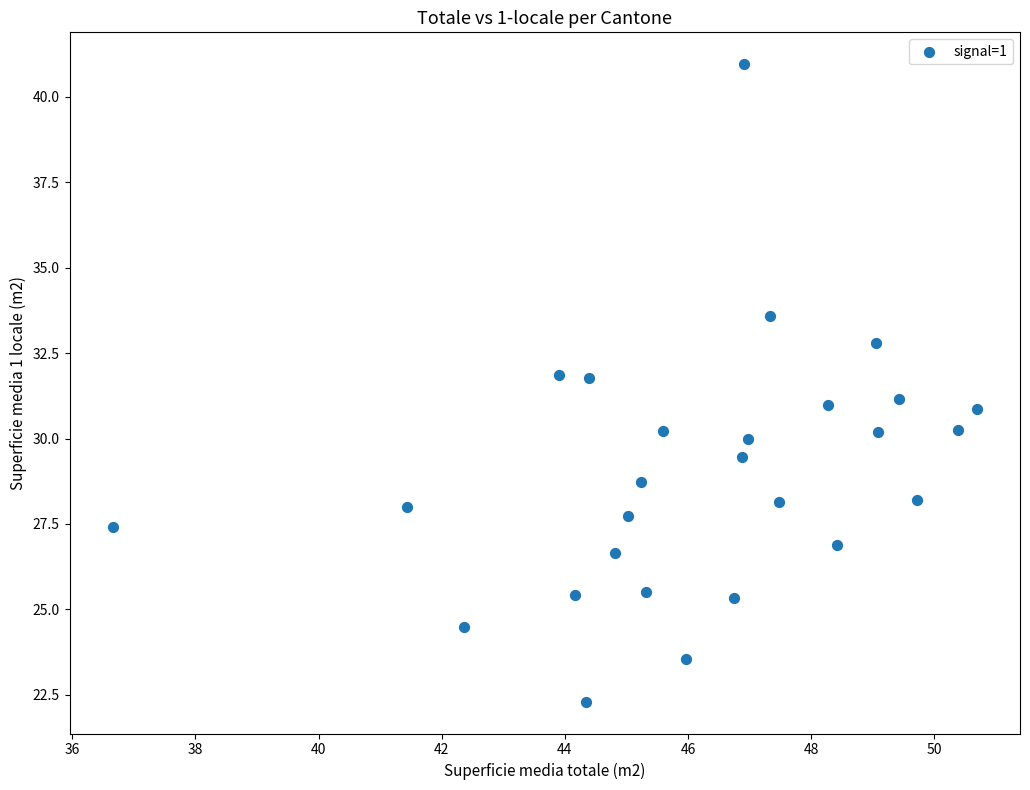

What is the range of X values (max minus min)?

14.0